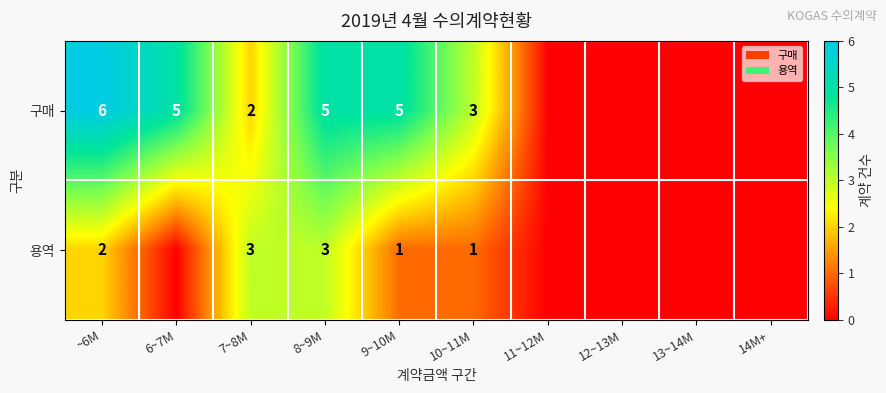

Rank the series at 10~11M from highest to lowest value.

구매, 용역